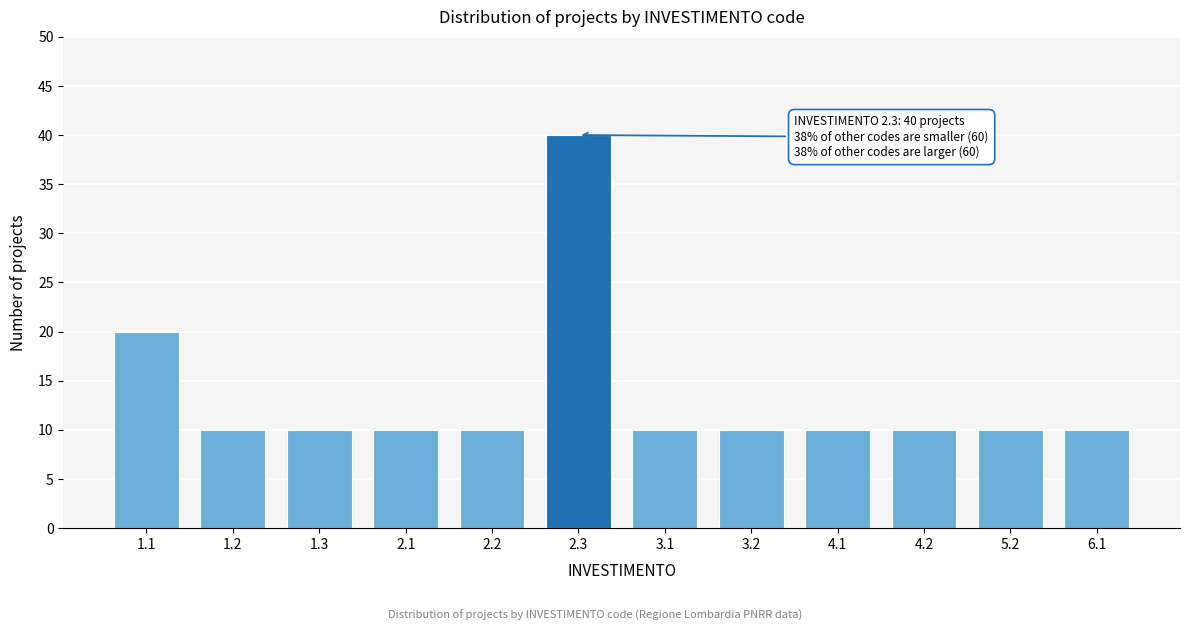

Reading right to left, transcribe all the data shown in this chart.

10	10	10	10	10	10	40	10	10	10	10	20